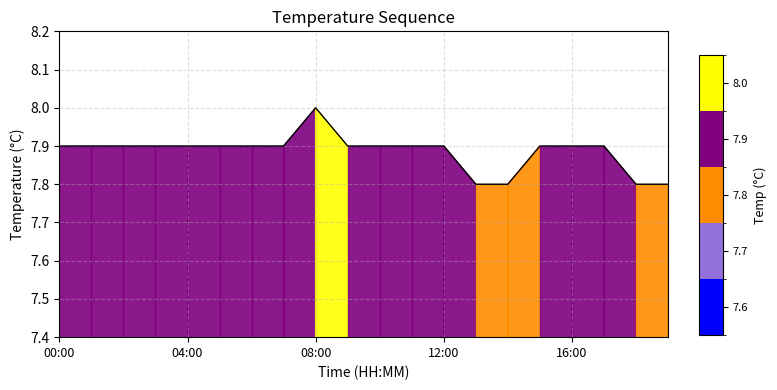

What is the smallest value displayed?

7.8